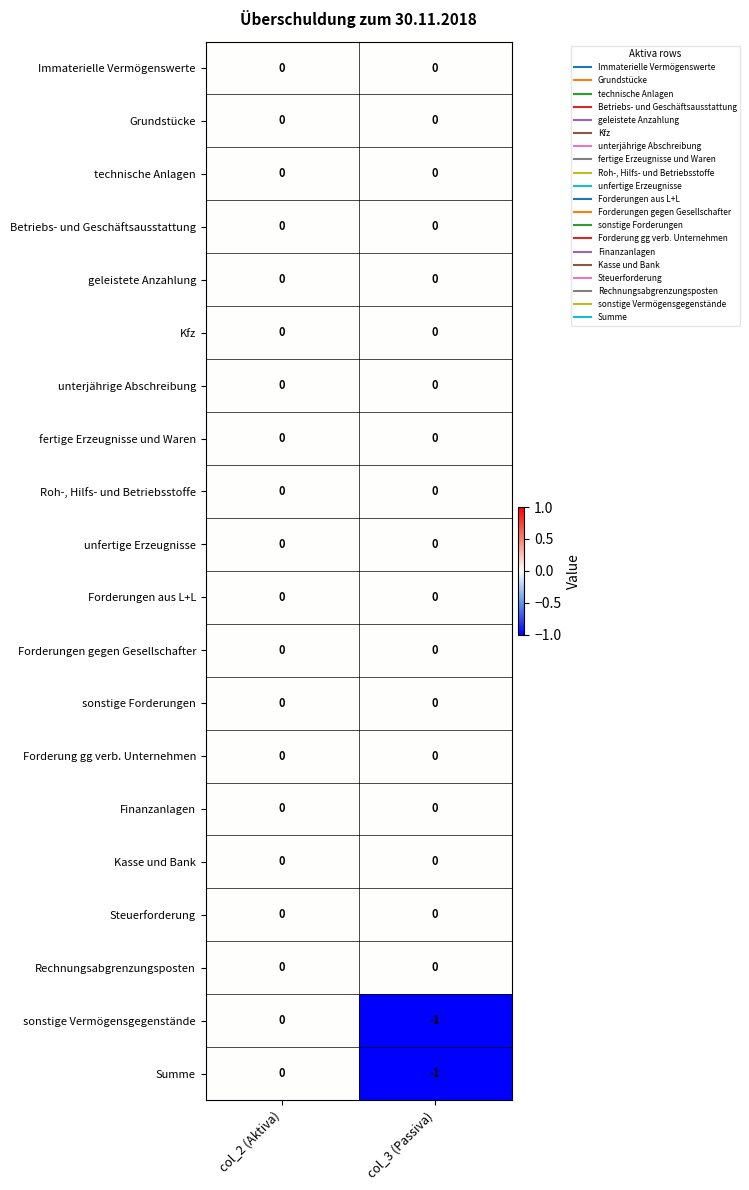

At which category is the sum across all series the highest?

col_2 (Aktiva)